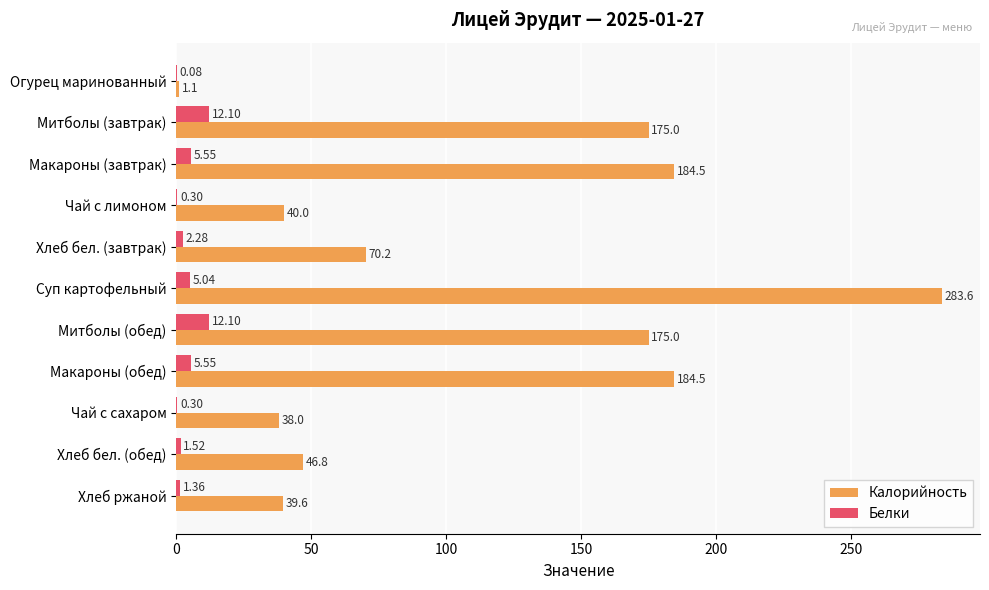

At which label does Калорийность reach its peak?

Суп картофельный